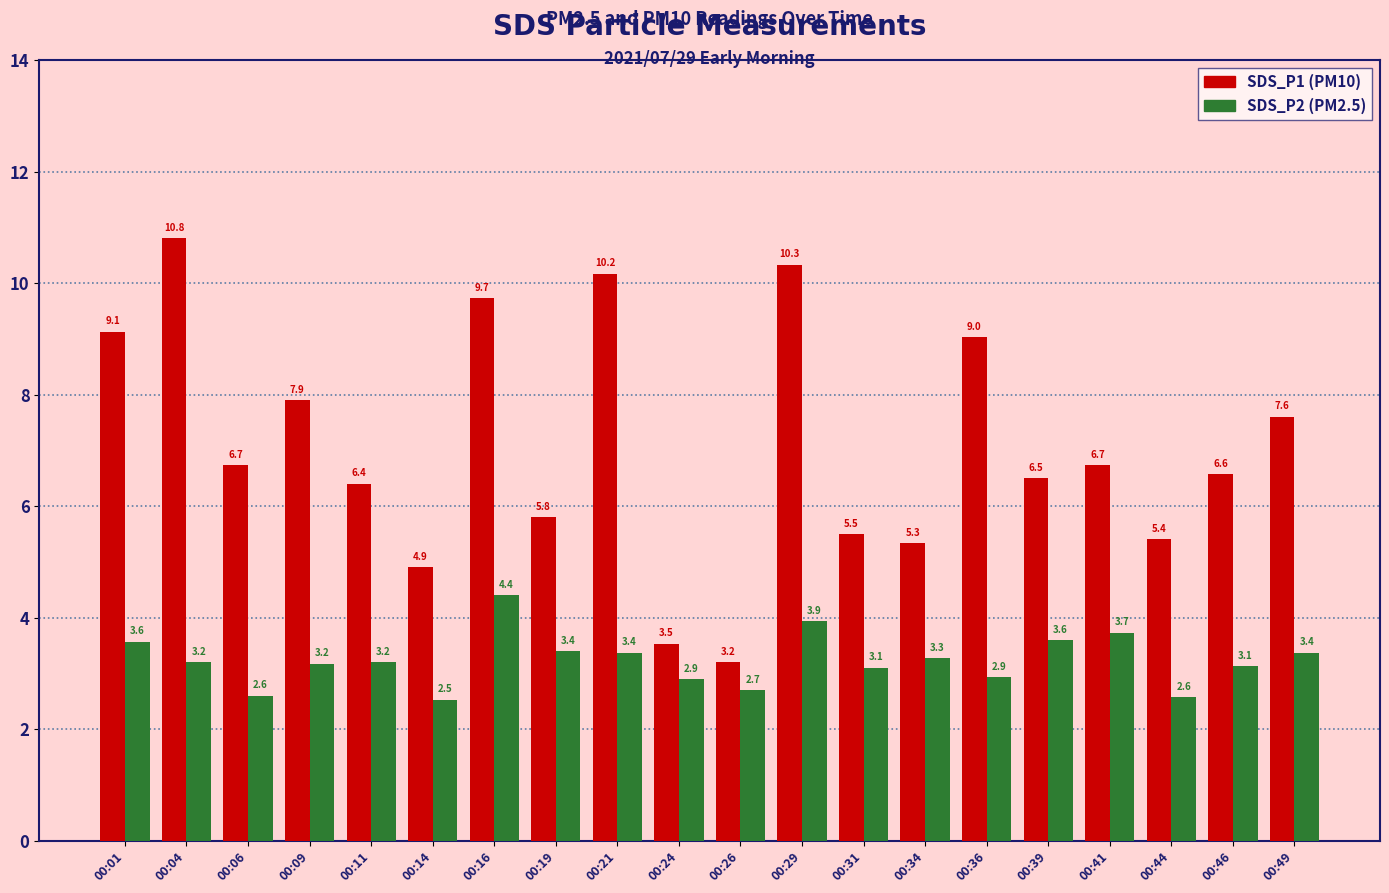

How many series are shown in this chart?

2